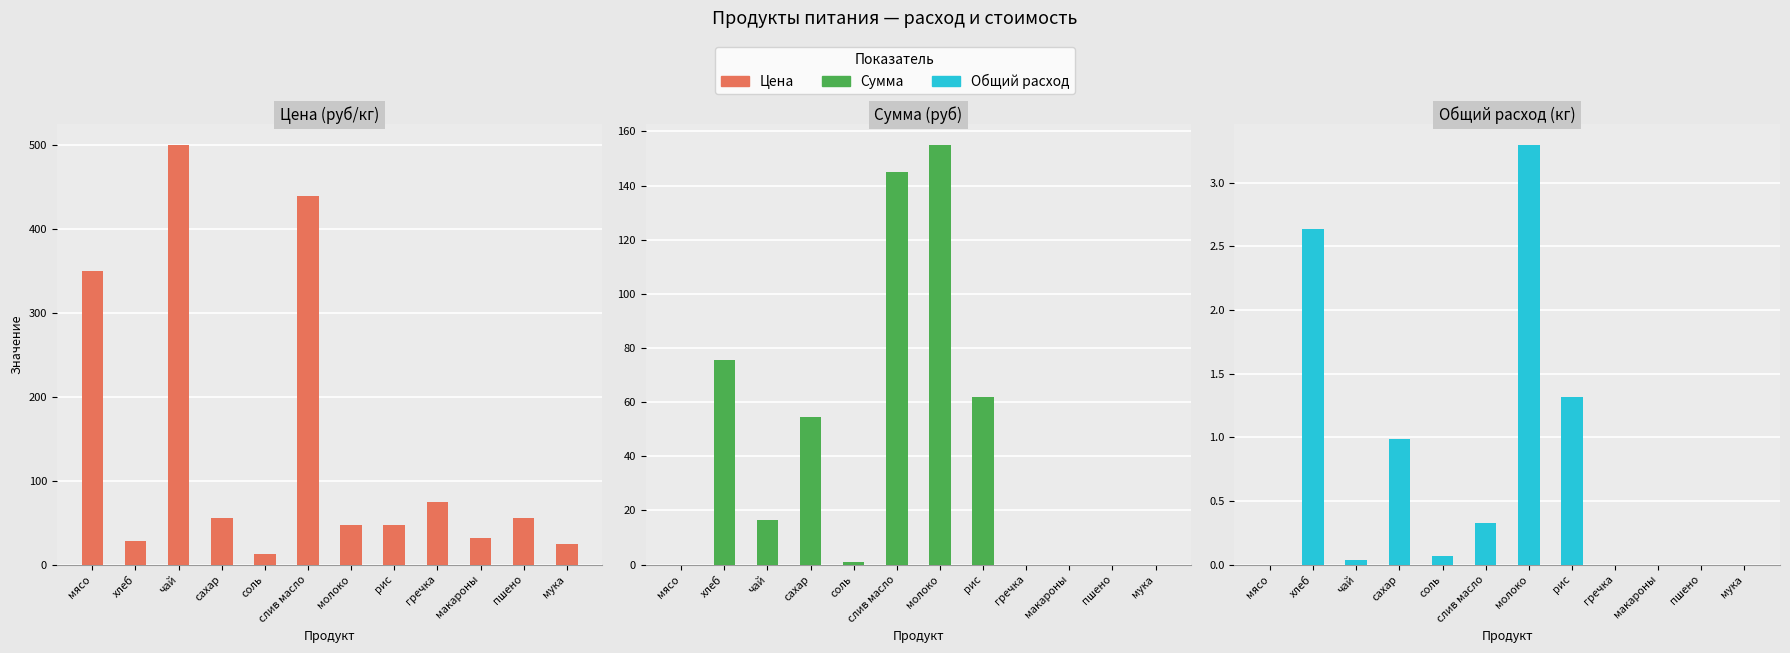

Does the chart contain any negative values?

No